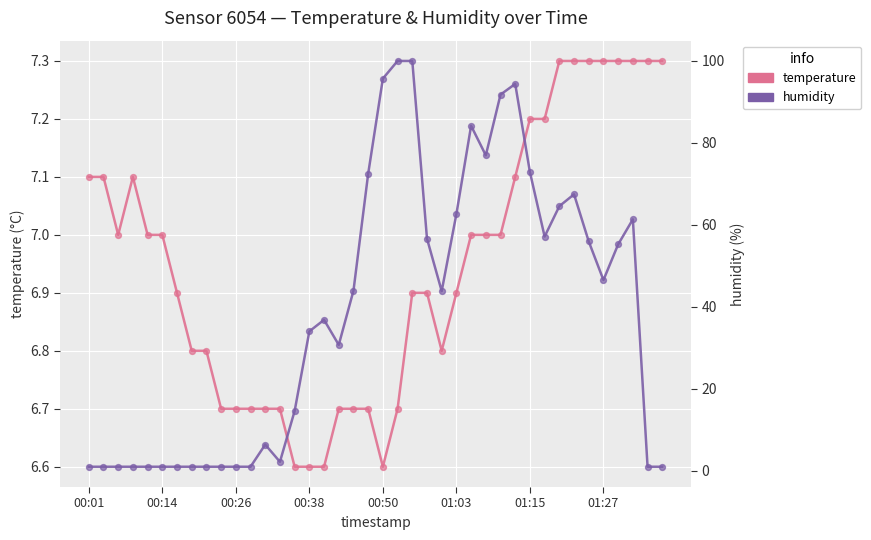

Which series contains the lowest Y value?

humidity